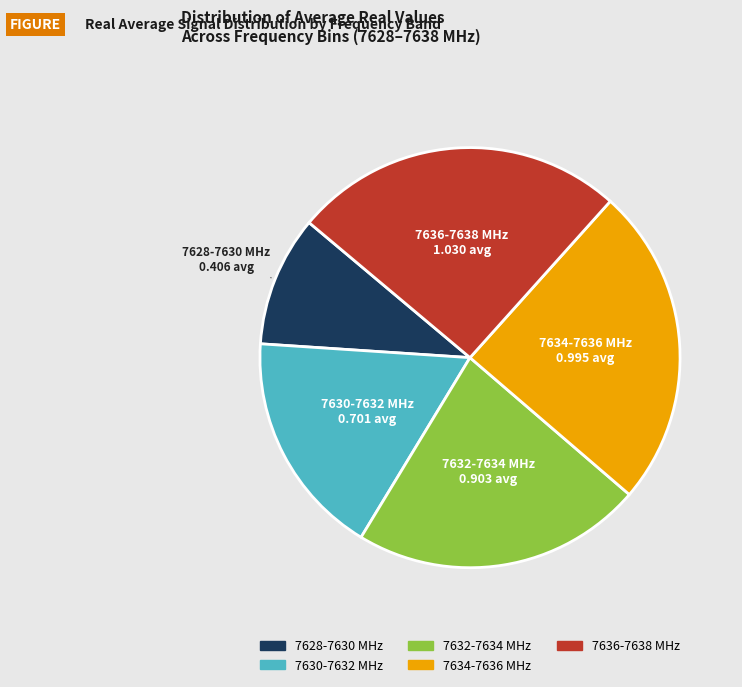

Does any single category account for the majority?

No